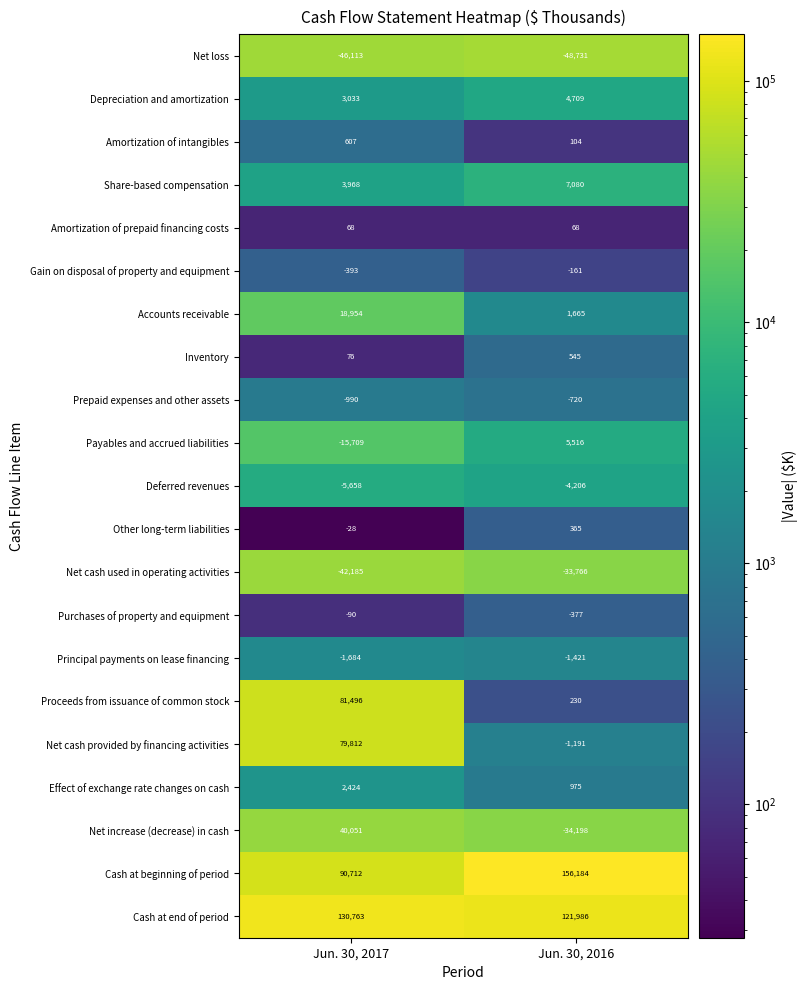

What is the total value across all series at Jun. 30, 2017?

339114